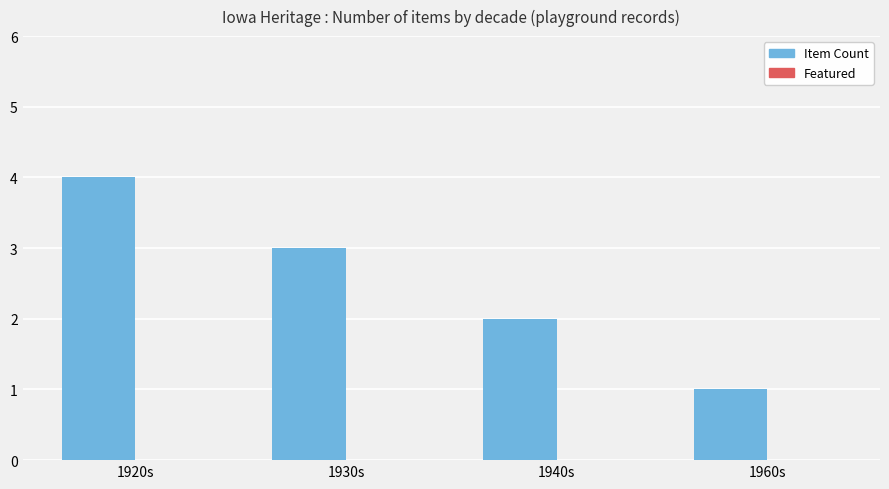

What is the ratio of the value at 1930s to the value at 1960s?

3.0